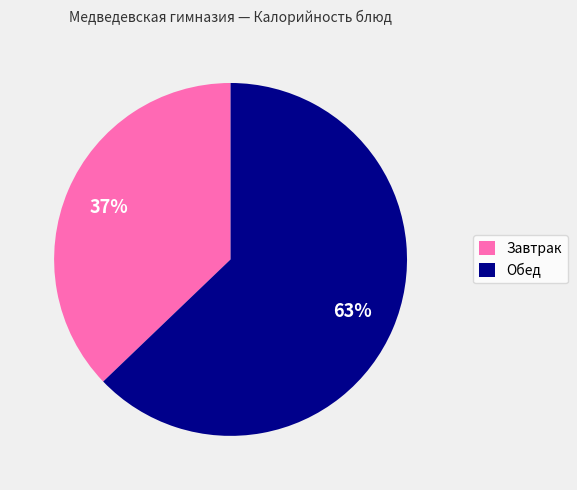

What percentage is the Завтрак slice, to the nearest percent?

37%